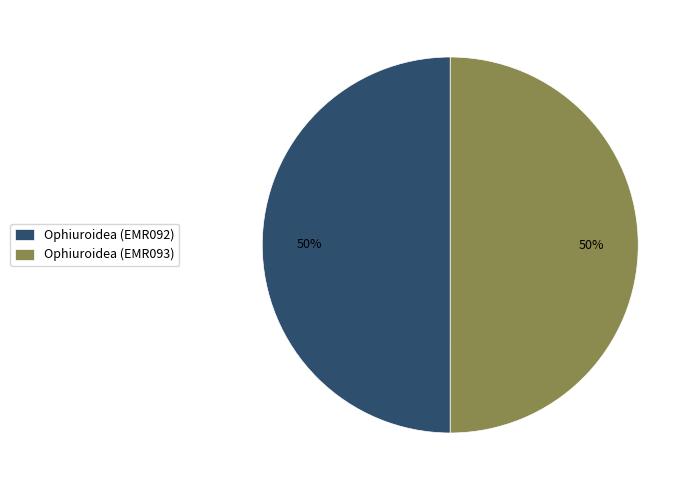

To the nearest percent, what is the combined percentage of Ophiuroidea (EMR093) and Ophiuroidea (EMR092)?

100%